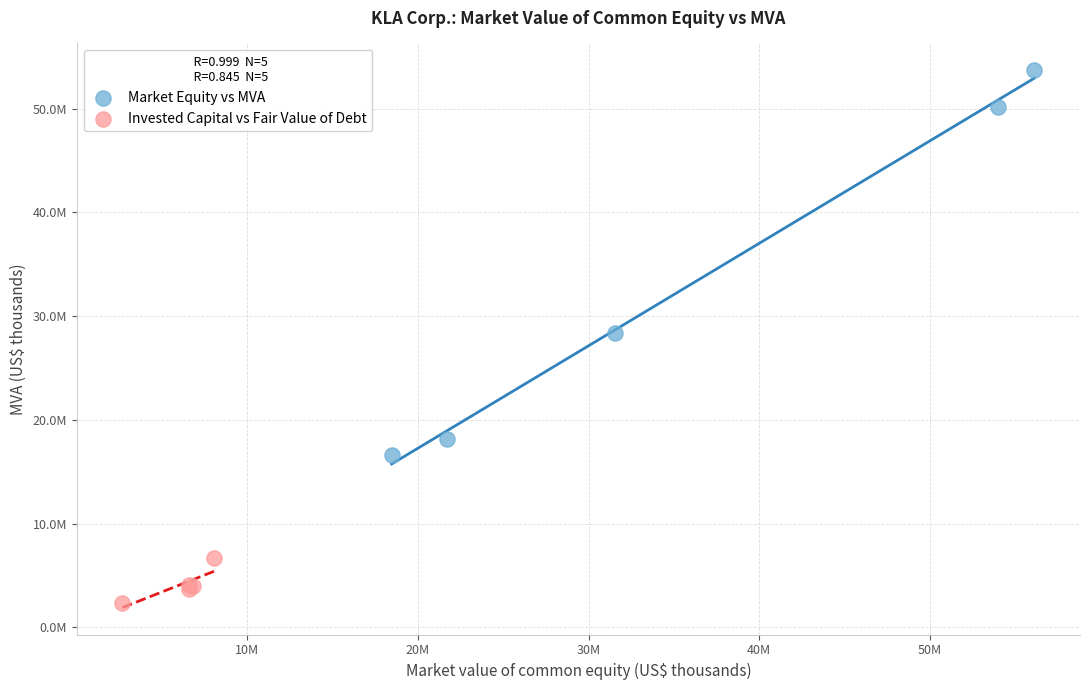

What are all the series names shown in the legend?

Market Equity vs MVA, Invested Capital vs Fair Value of Debt